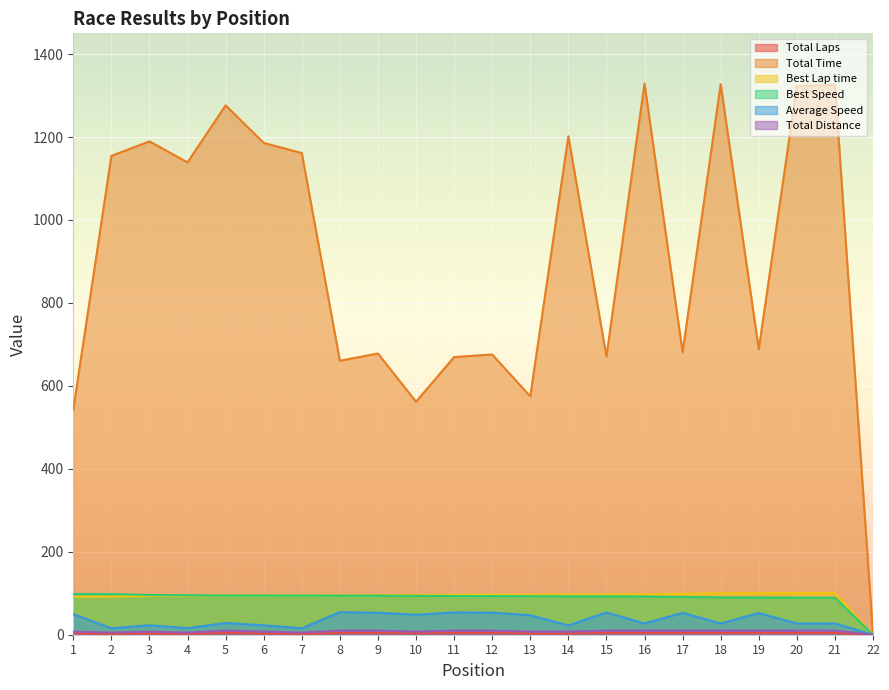

True or false: Average Speed and Best Speed cross at least once.

False